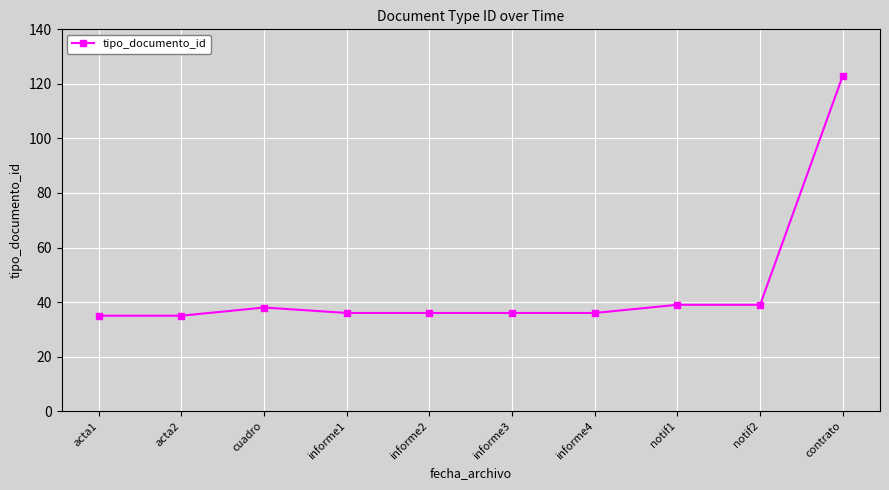

Reading right to left, transcribe all the data shown in this chart.

contrato=123	notif2=39	notif1=39	informe4=36	informe3=36	informe2=36	informe1=36	cuadro=38	acta2=35	acta1=35